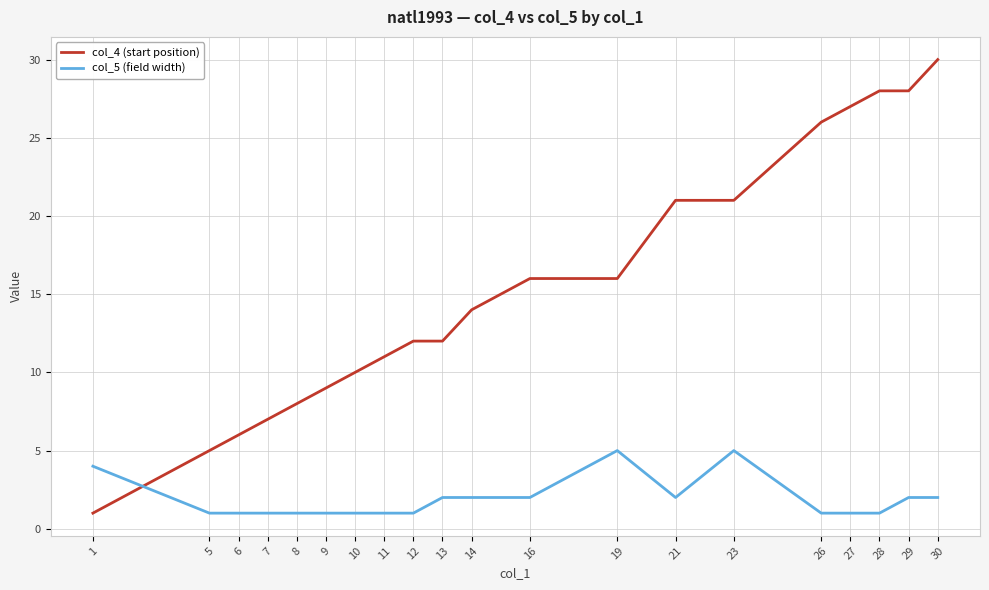

Which series has the largest range (max minus min)?

col_4 (start position)